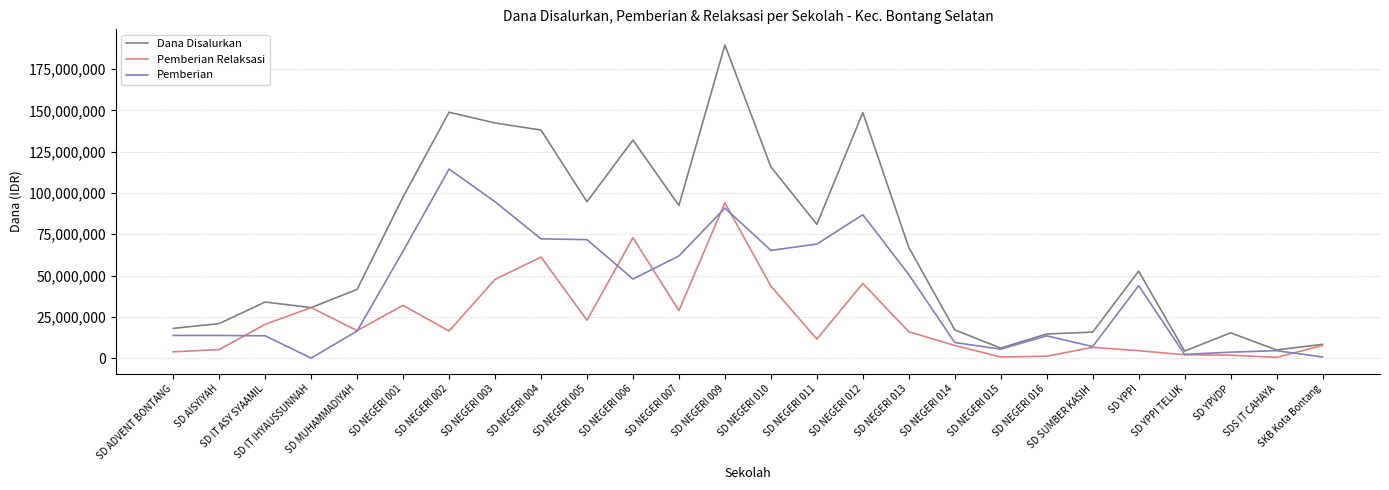

Rank the series by their maximum value, from lowest to highest.

Pemberian Relaksasi, Pemberian, Dana Disalurkan